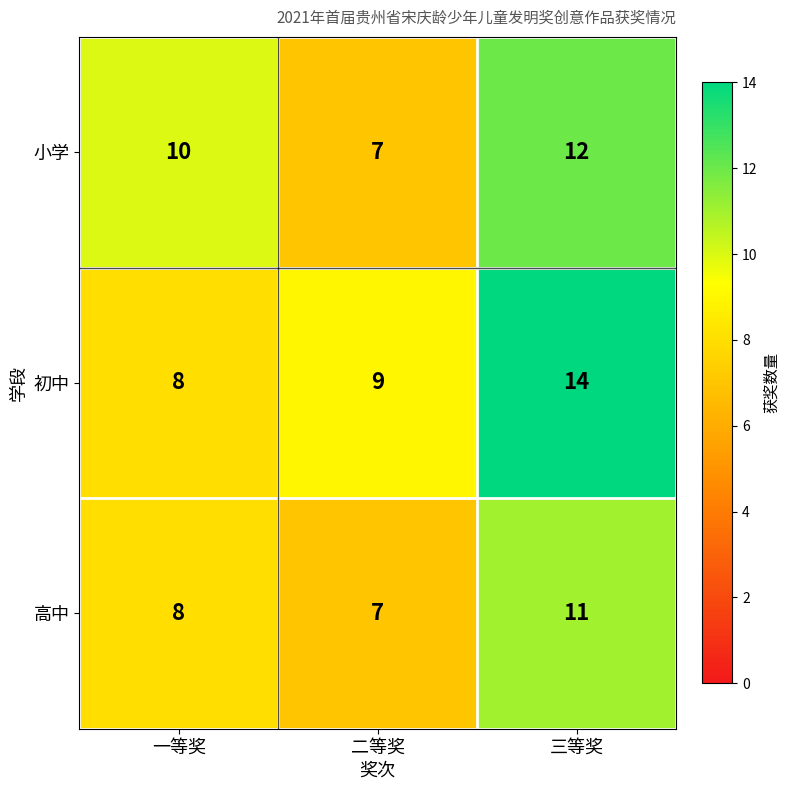

At which label is 高中 closest to 9?

一等奖